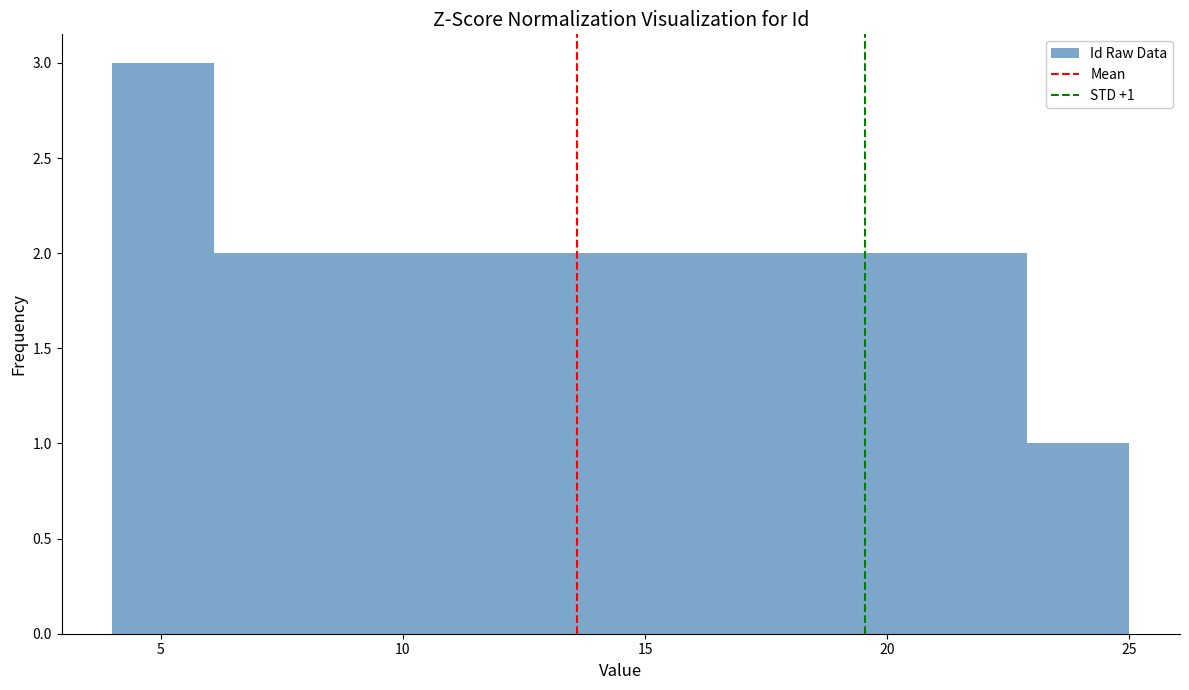

Over which range of the x-axis is the bar tallest?

4.0 to 6.1